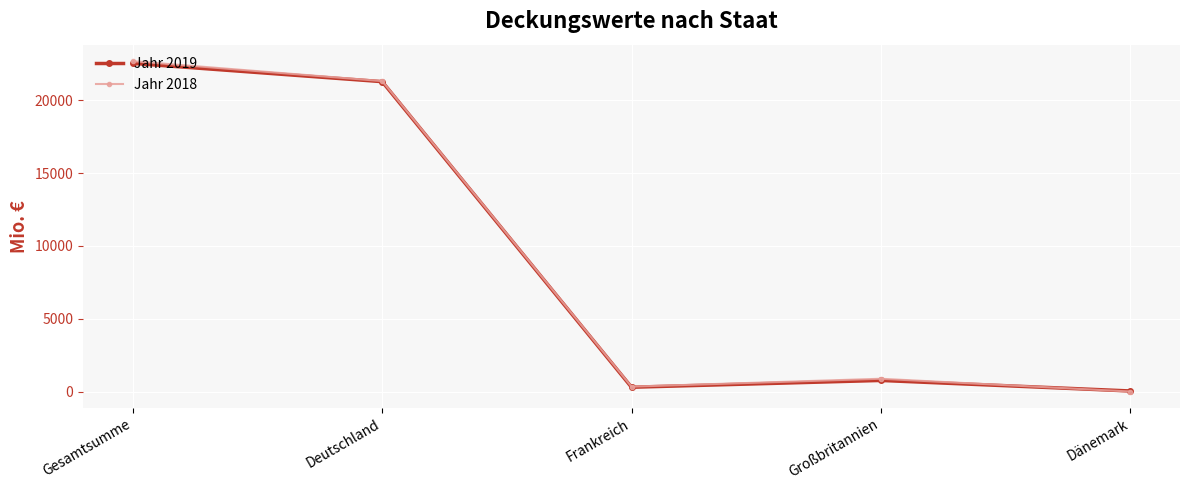

What is the difference between the maximum and minimum values in the Jahr 2018 series?

22685.0